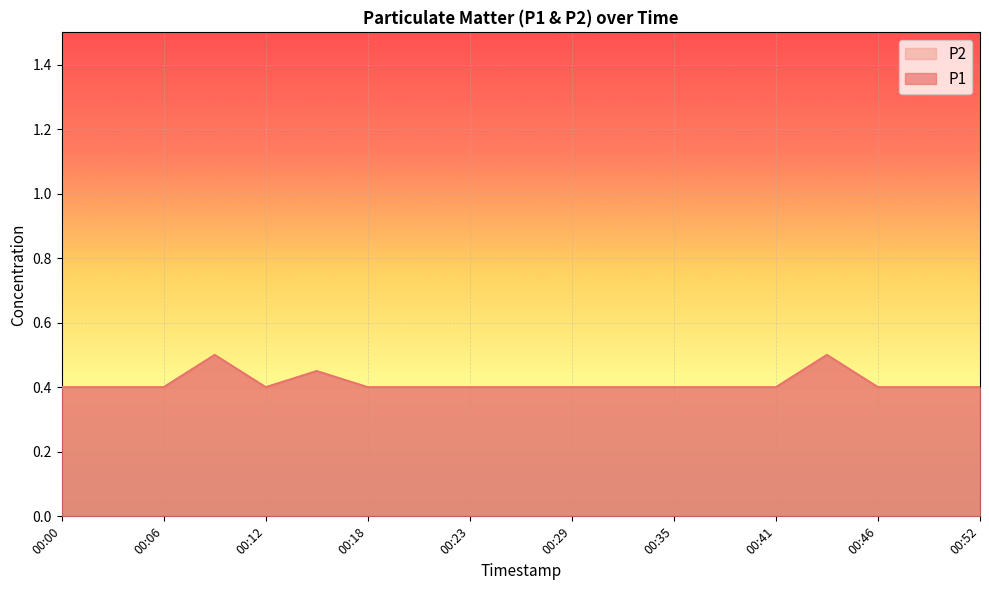

The P1 series shows 0.4 at 00:18. True or false?

True